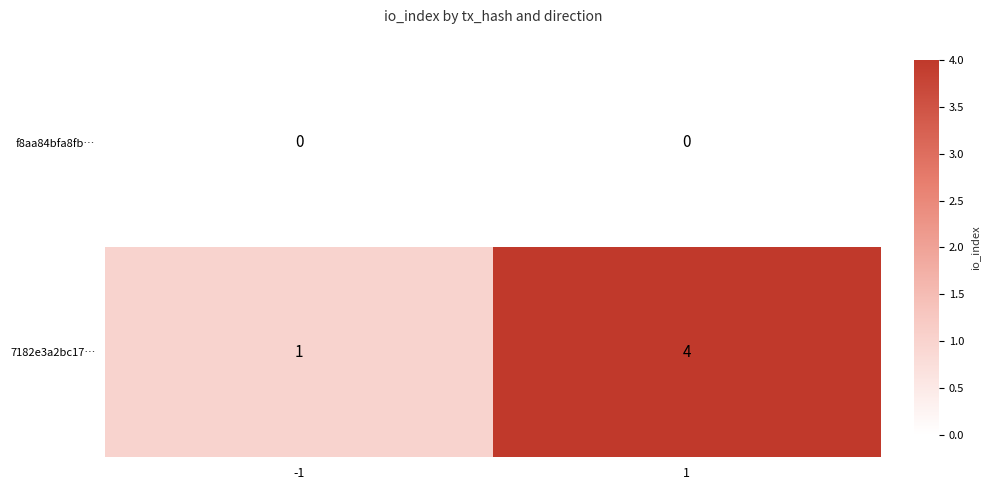

What is the spread (max minus min) of values at 1?

4